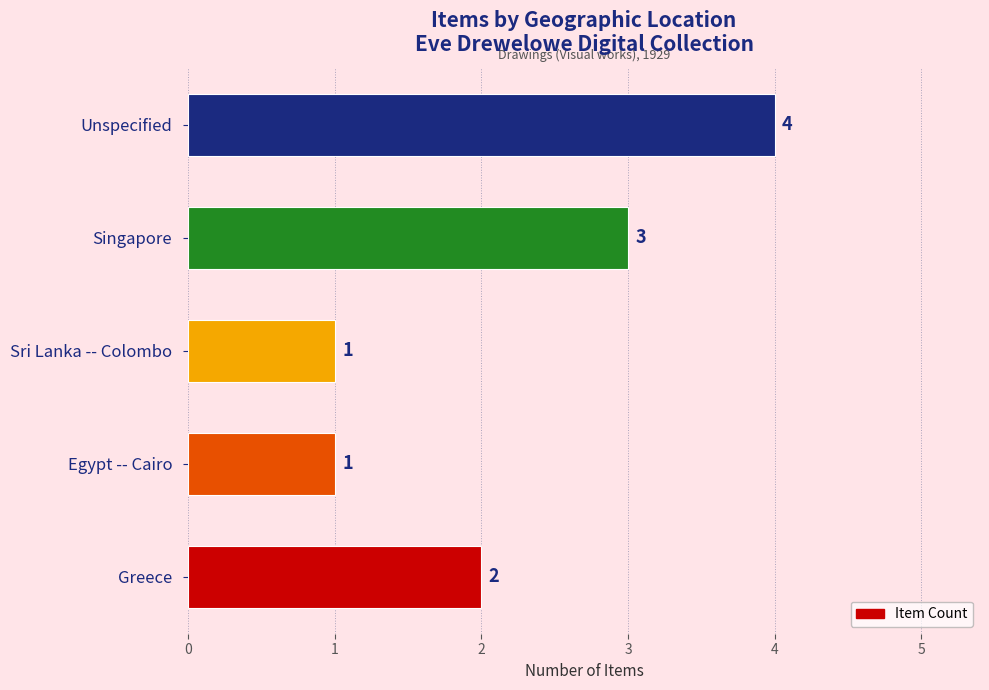

What is the sum of all values?

11